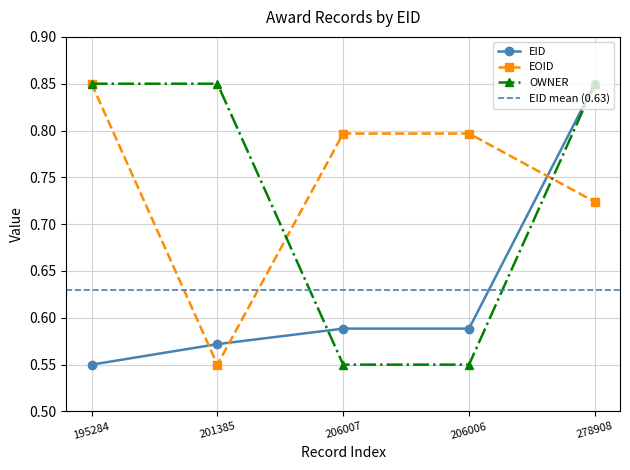

What is the difference between the maximum and second lowest values in the EOID series?

0.1